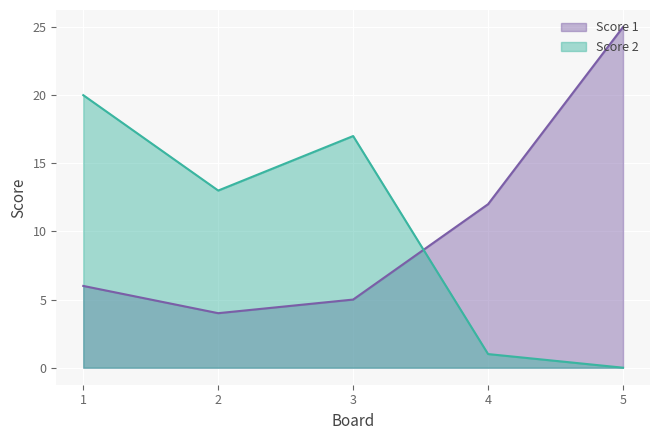

How many lines are shown in the chart?

2